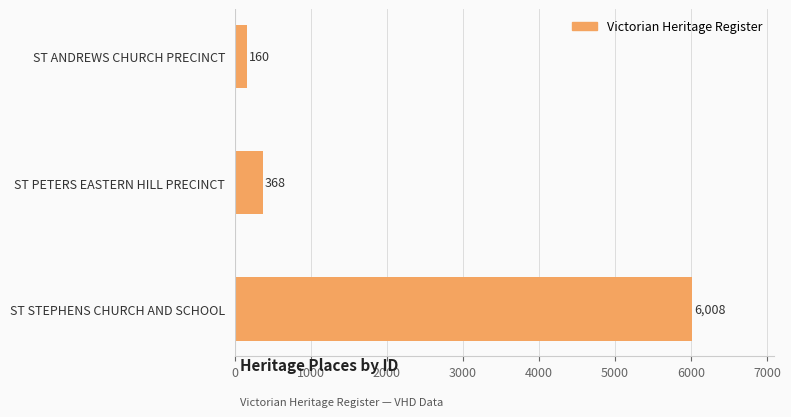

Between ST ANDREWS CHURCH PRECINCT and ST STEPHENS CHURCH AND SCHOOL, which is larger?

ST STEPHENS CHURCH AND SCHOOL